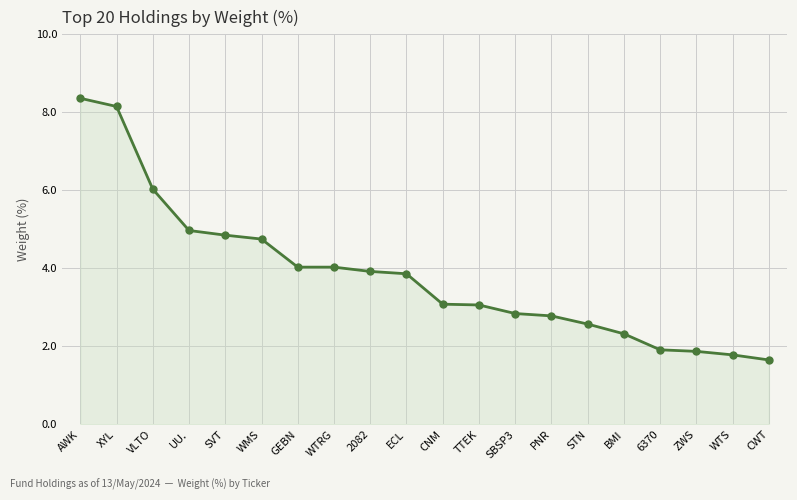

Where is the data nearest to the value 5?

UU.